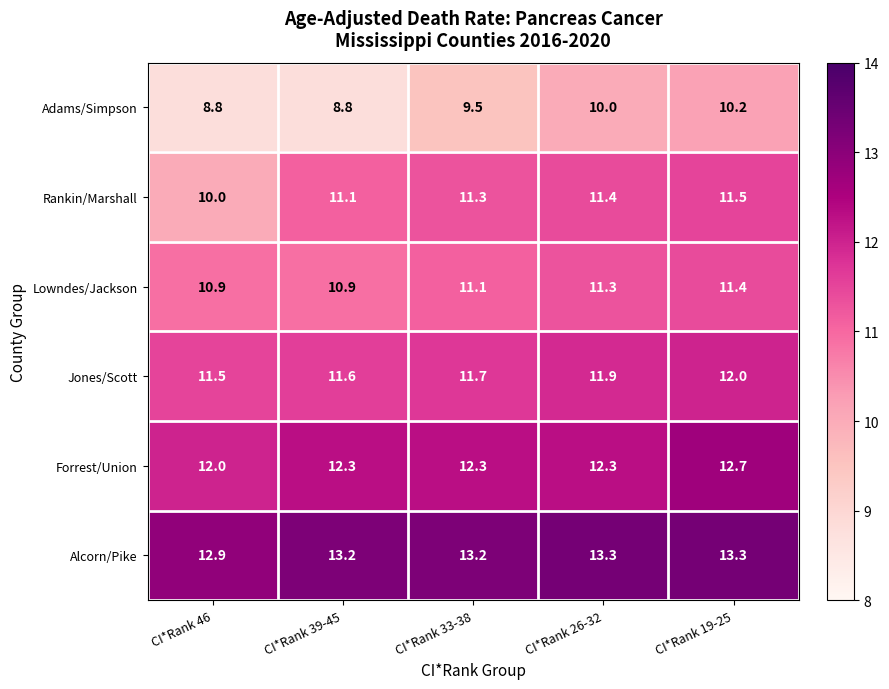

Reading left to right, extract all data points from this chart.

Adams/Simpson: CI*Rank 46=8.8	CI*Rank 39-45=8.8	CI*Rank 33-38=9.5	CI*Rank 26-32=10.0	CI*Rank 19-25=10.2
Rankin/Marshall: CI*Rank 46=10.0	CI*Rank 39-45=11.1	CI*Rank 33-38=11.3	CI*Rank 26-32=11.4	CI*Rank 19-25=11.5
Lowndes/Jackson: CI*Rank 46=10.9	CI*Rank 39-45=10.9	CI*Rank 33-38=11.1	CI*Rank 26-32=11.3	CI*Rank 19-25=11.4
Jones/Scott: CI*Rank 46=11.5	CI*Rank 39-45=11.6	CI*Rank 33-38=11.7	CI*Rank 26-32=11.9	CI*Rank 19-25=12.0
Forrest/Union: CI*Rank 46=12.0	CI*Rank 39-45=12.3	CI*Rank 33-38=12.3	CI*Rank 26-32=12.3	CI*Rank 19-25=12.7
Alcorn/Pike: CI*Rank 46=12.9	CI*Rank 39-45=13.2	CI*Rank 33-38=13.2	CI*Rank 26-32=13.3	CI*Rank 19-25=13.3